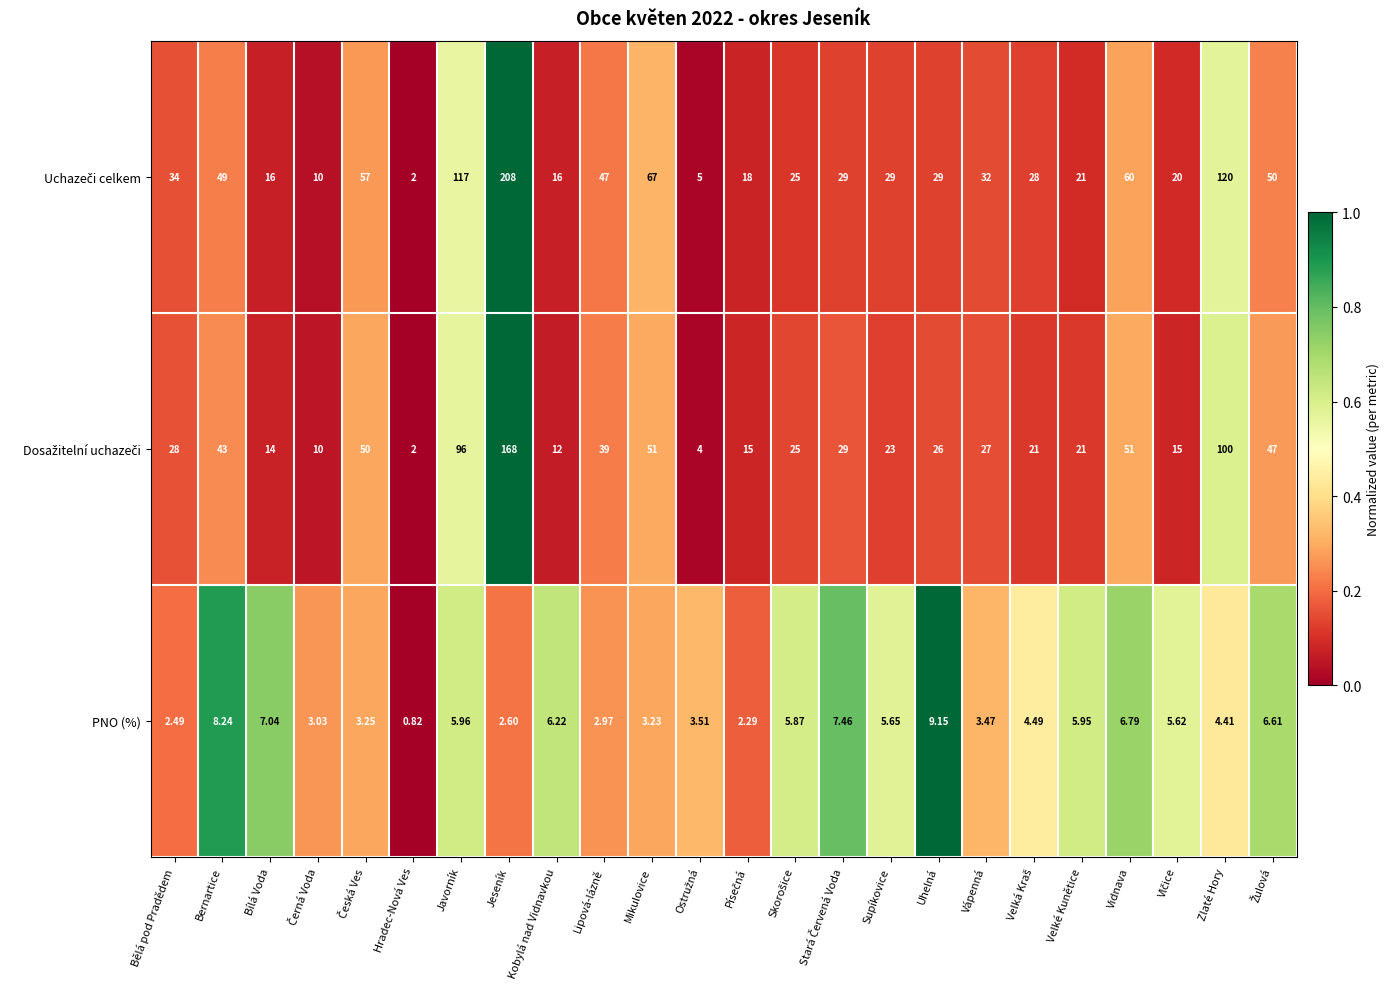

Which label corresponds to the smallest value in the chart?

Hradec-Nová Ves